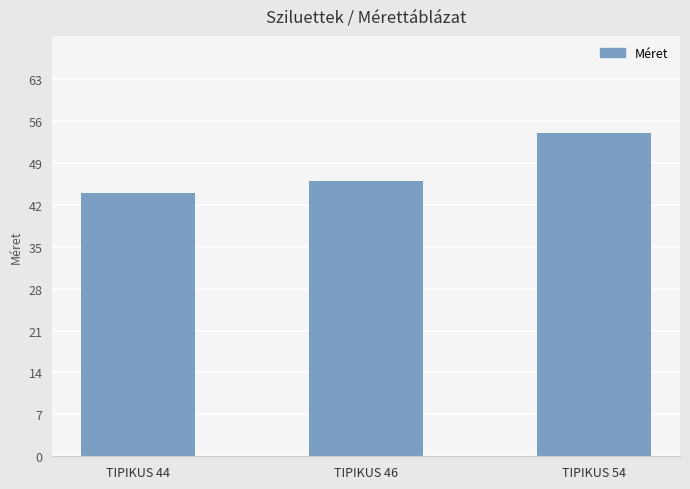

Read the value at TIPIKUS 46.

46